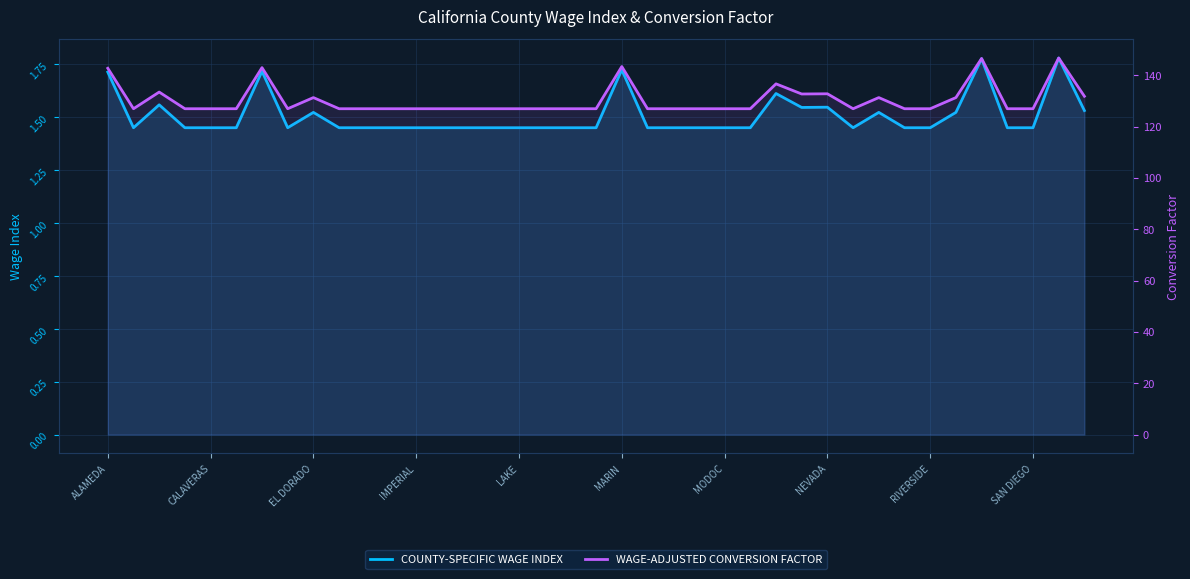

Is it true that COUNTY-SPECIFIC WAGE INDEX equals 1.5 at 18?

True